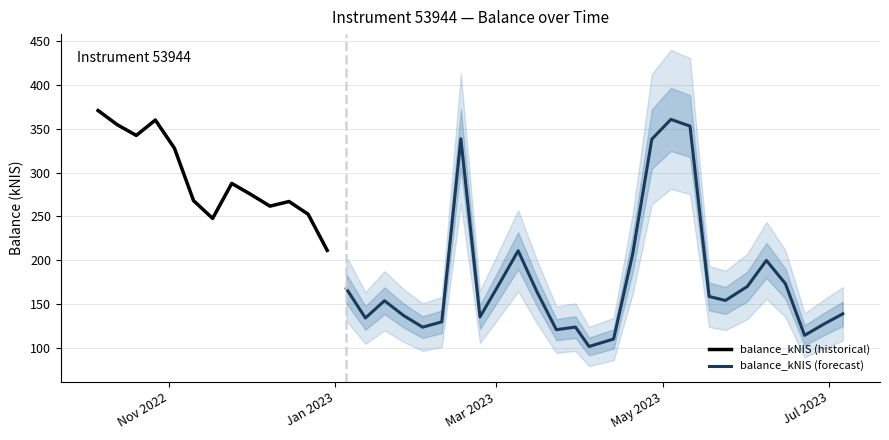

What is the value of the 9th point from the left?

275.2